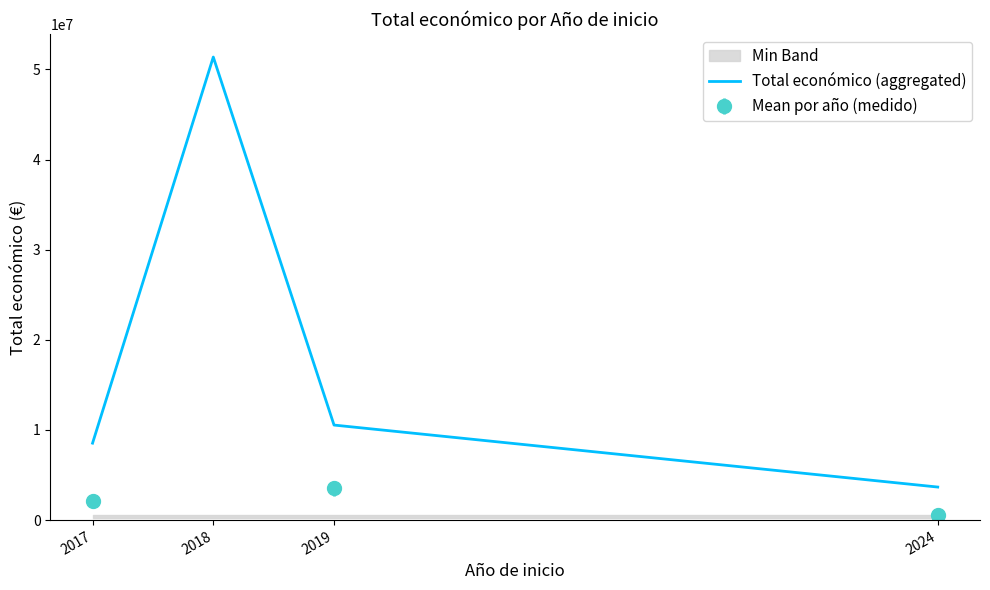

What is the smallest value displayed?

3665806